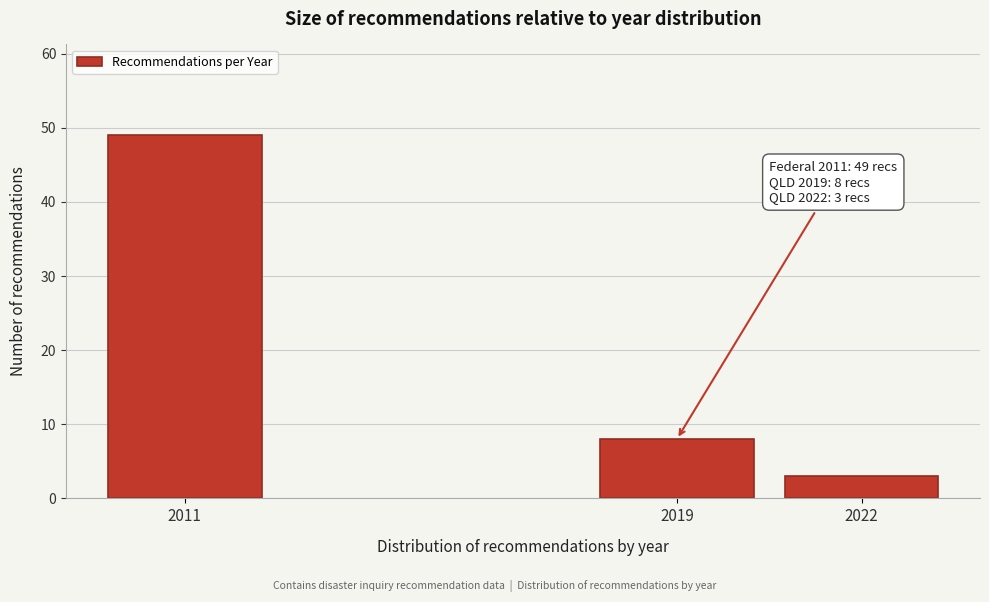

Reading right to left, list all the values displayed in this chart.

3	8	49